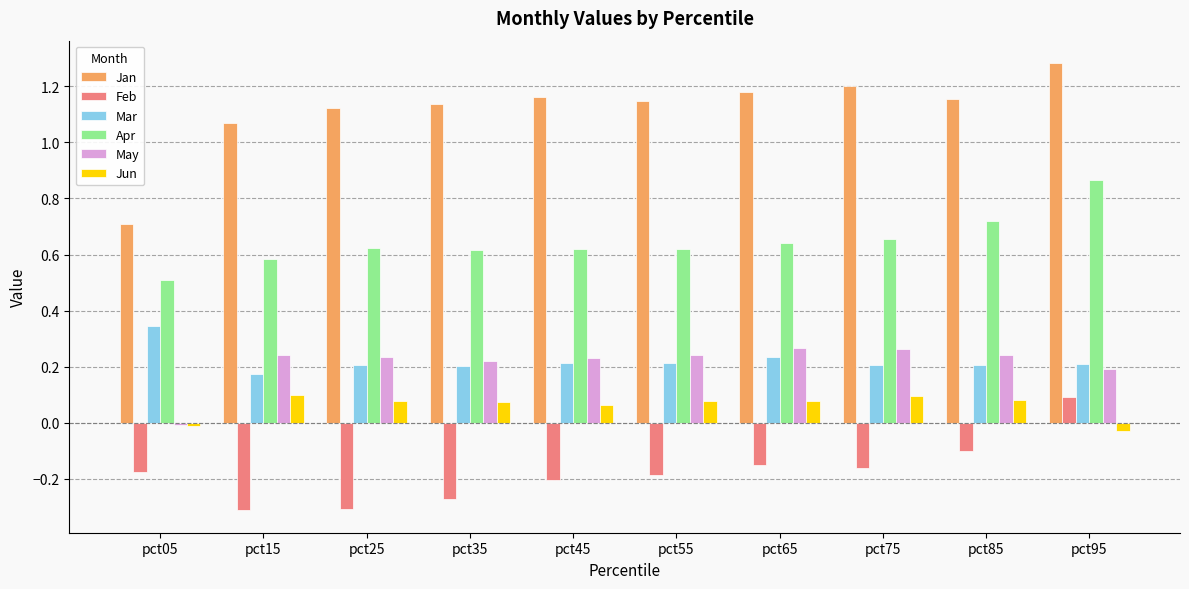

At which category is the sum across all series the highest?

pct95